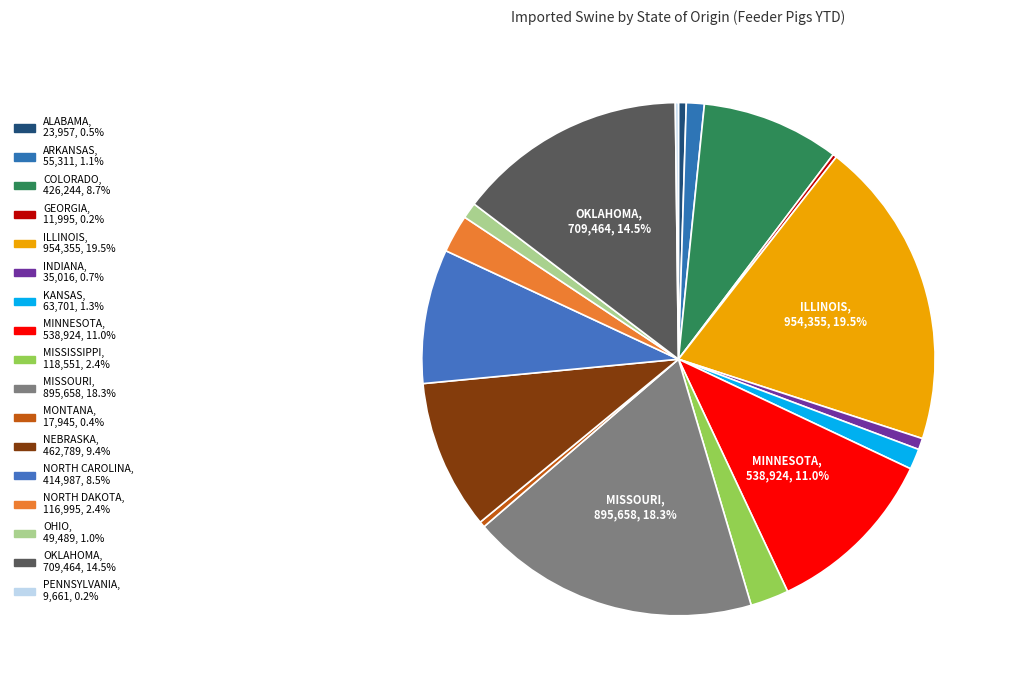

The ARKANSAS slice represents 8% of the pie. True or false?

False